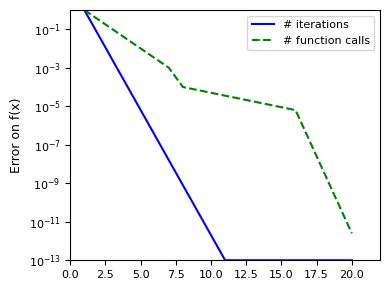

Does the chart display data point markers on the line(s)?

No